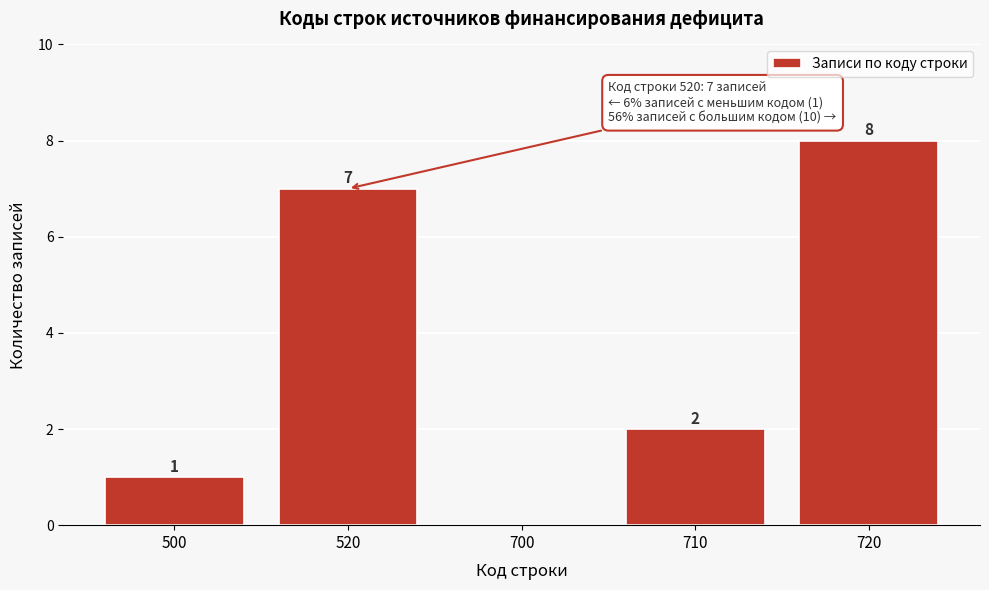

Reading left to right, list all the values displayed in this chart.

500=1	520=7	700=0	710=2	720=8